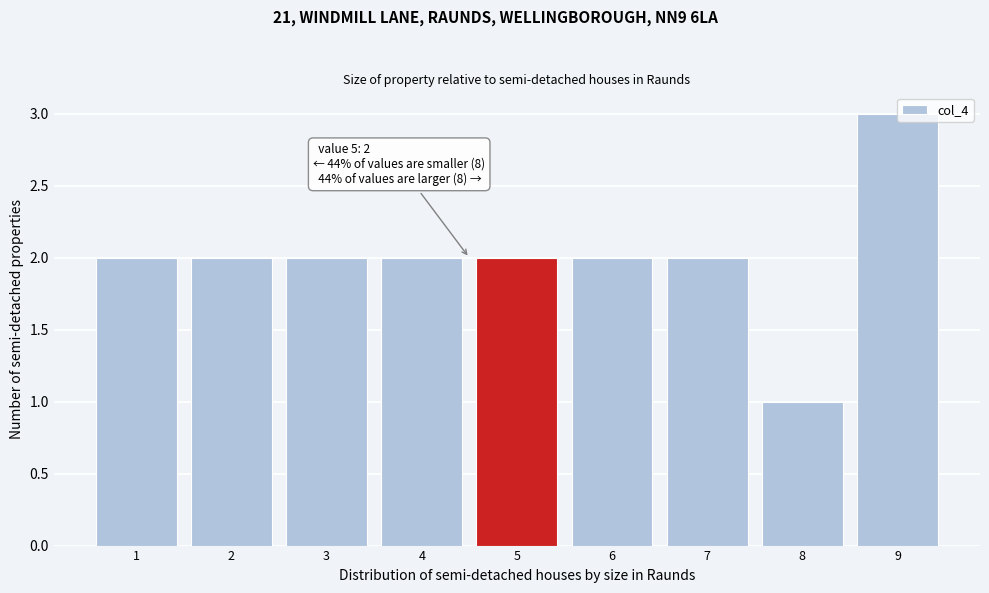

Approximately how many times larger is the value at 7 compared to 8?

2.0